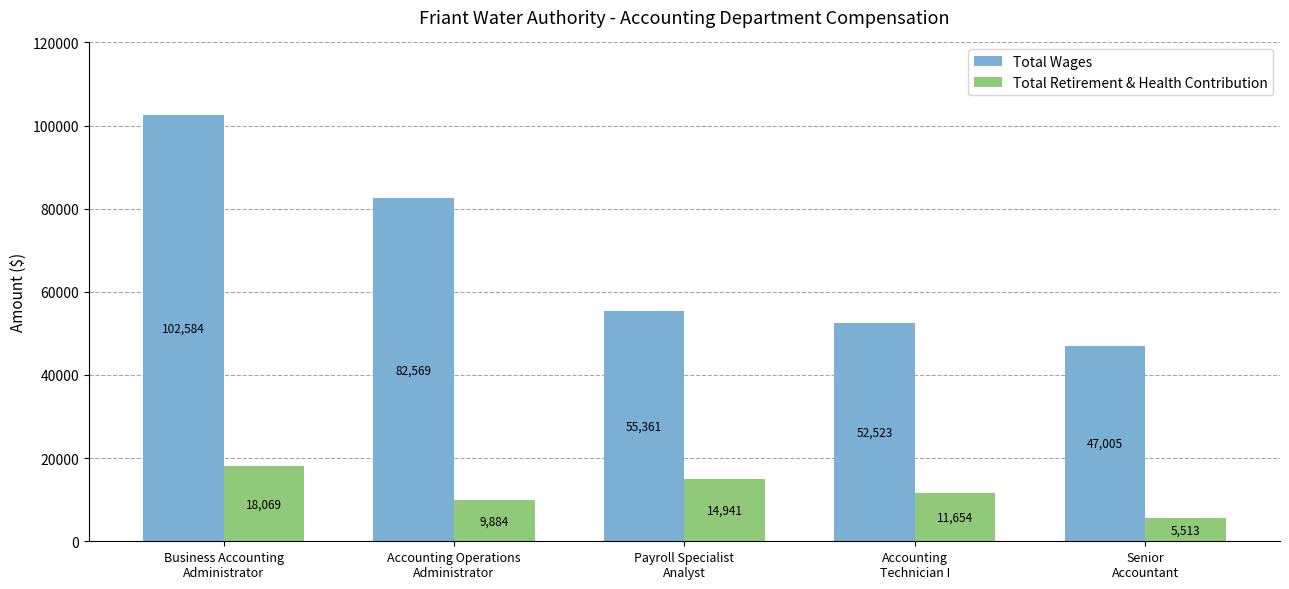

List the series in order of their peak value, highest first.

Total Wages, Total Retirement & Health Contribution